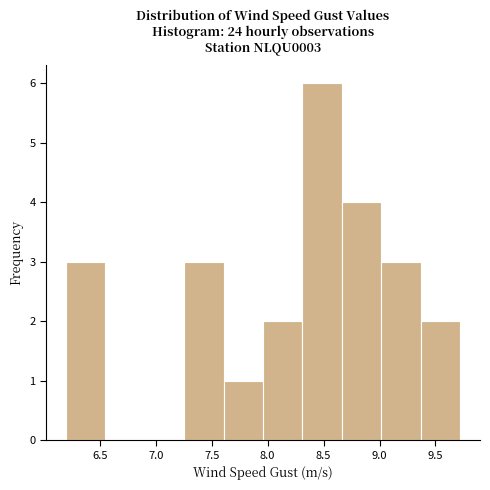

Over which range of the x-axis is the bar tallest?

8.30 to 8.65